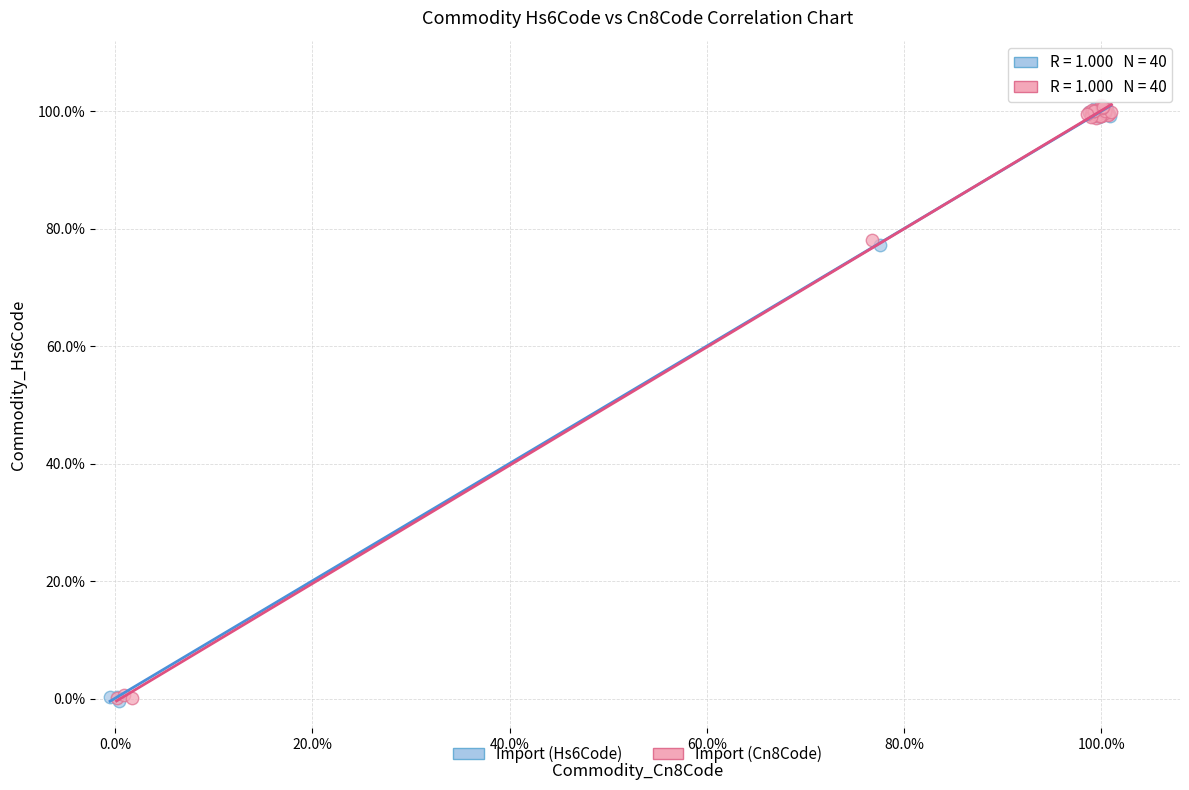

What are all the series names shown in the legend?

Import (Hs6Code), Import (Cn8Code)